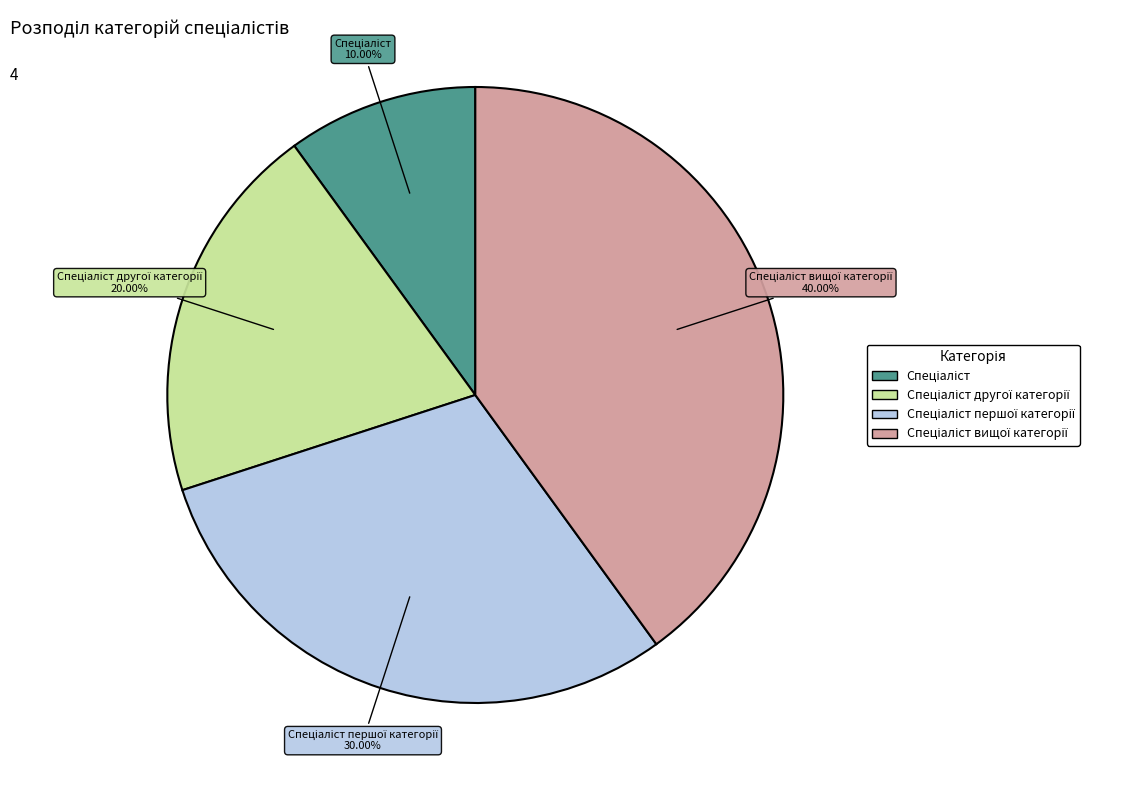

Is there a majority slice in this chart?

No